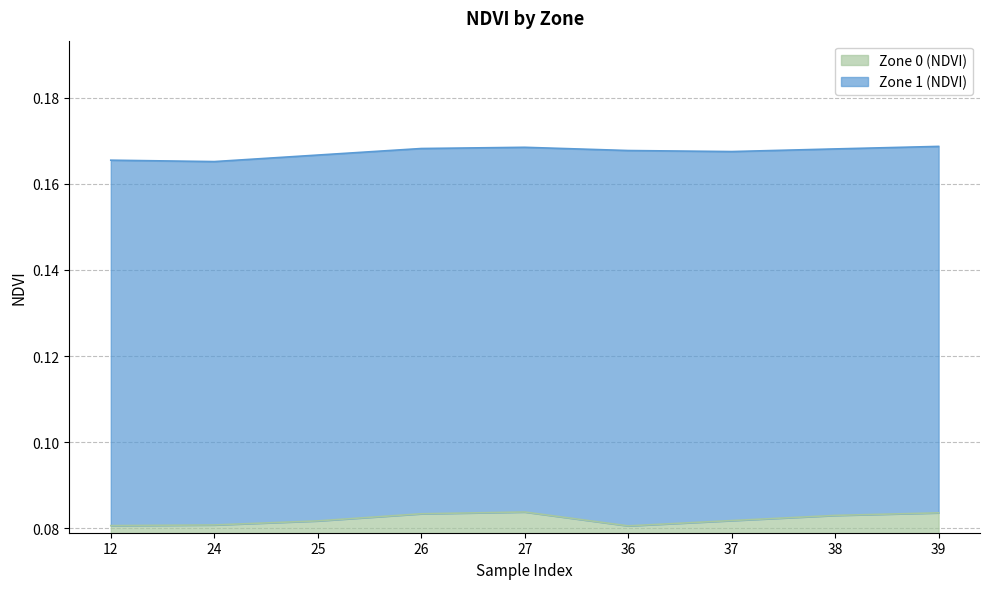

How many points are higher than both their immediate neighbors (excluding endpoints)?

1